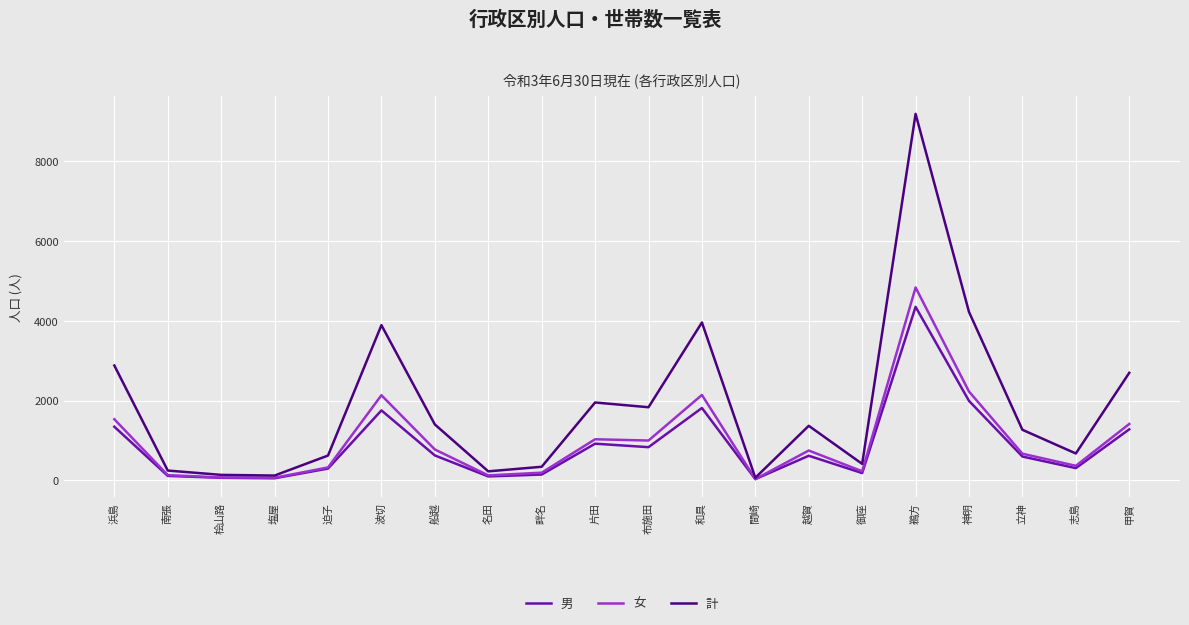

Which series has the widest spread of values?

計